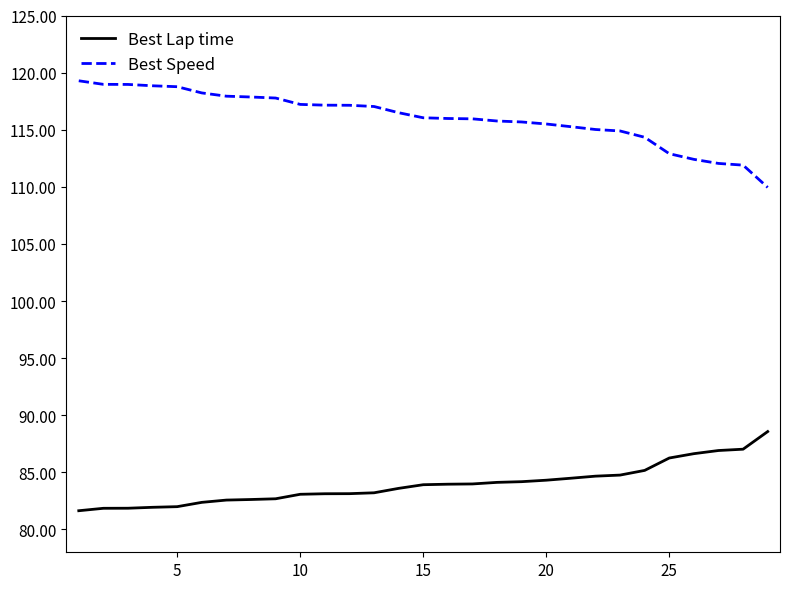

List the series in order of their overall mean, highest first.

Best Speed, Best Lap time